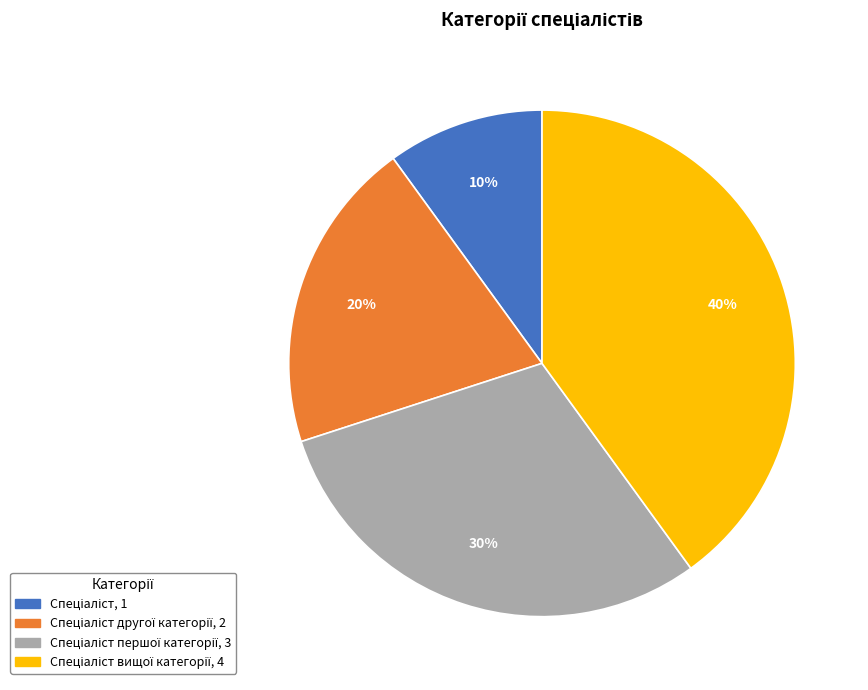

Does any single category account for the majority?

No